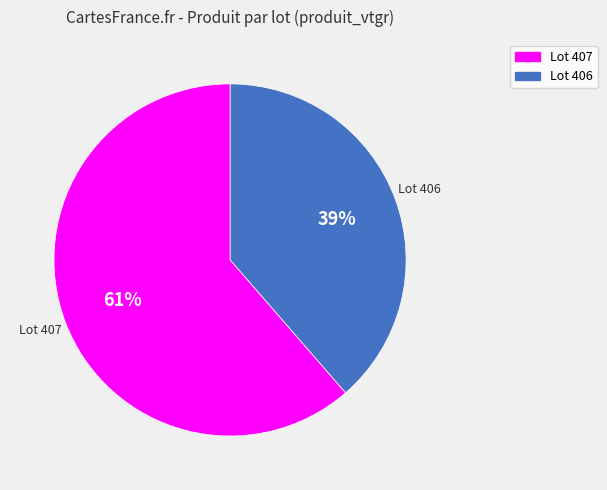

To the nearest percent, what is the average slice percentage?

50%